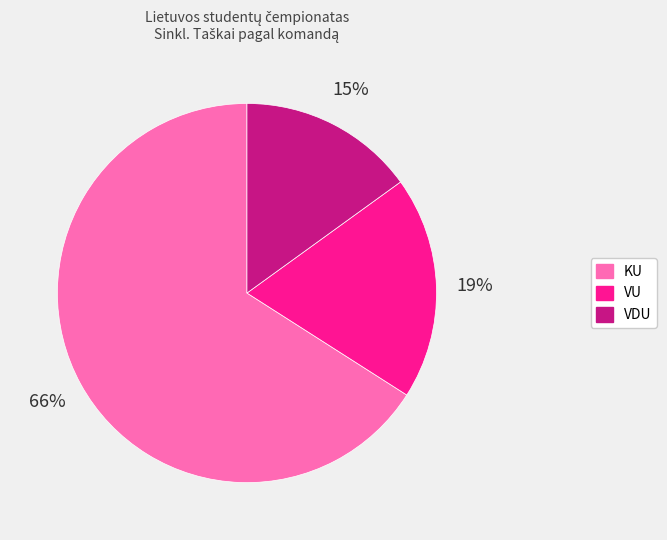

To the nearest percent, what percentage of the pie is VU?

19%